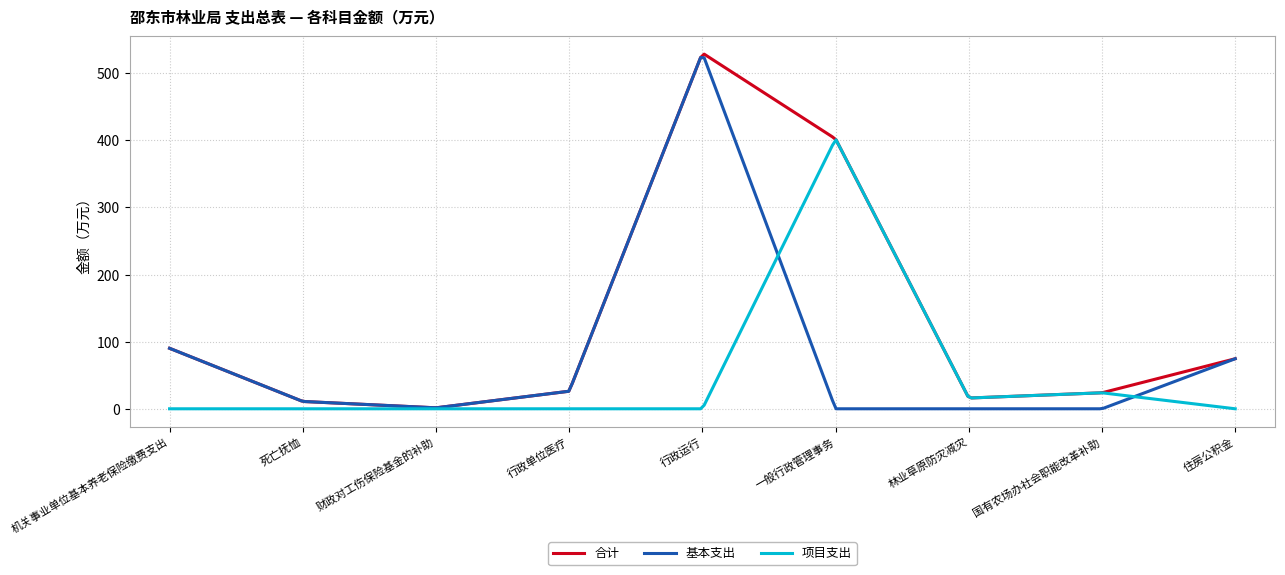

List the series in order of their overall mean, lowest first.

项目支出, 基本支出, 合计